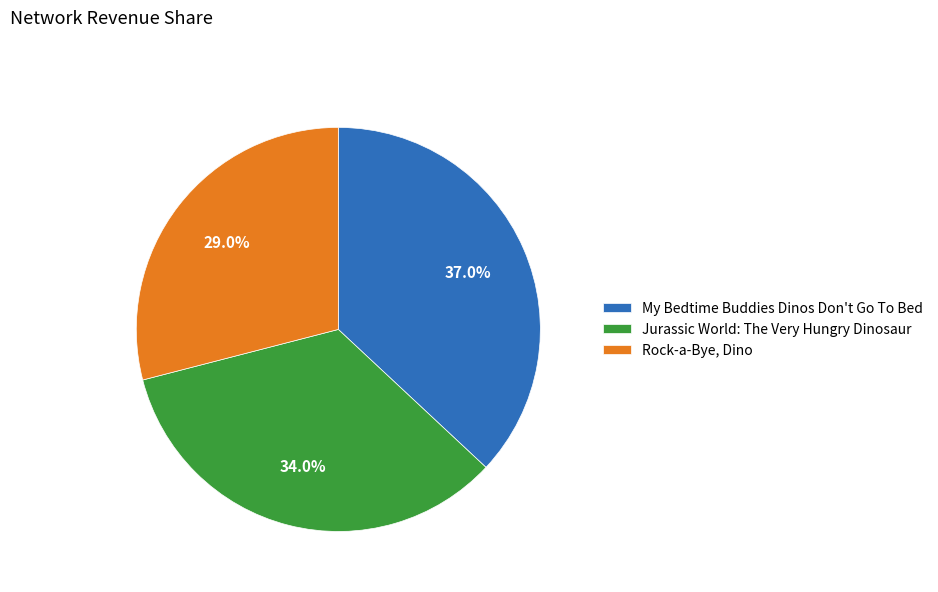

Which category has the smallest portion of the pie?

Rock-a-Bye, Dino